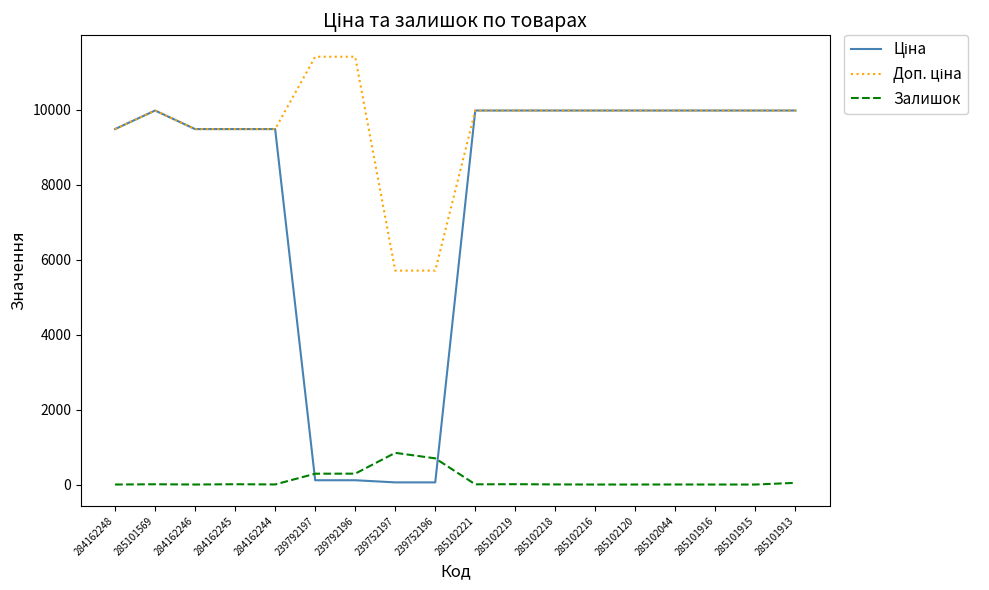

What is the difference between the highest and lowest values at 285102216?

9975.0